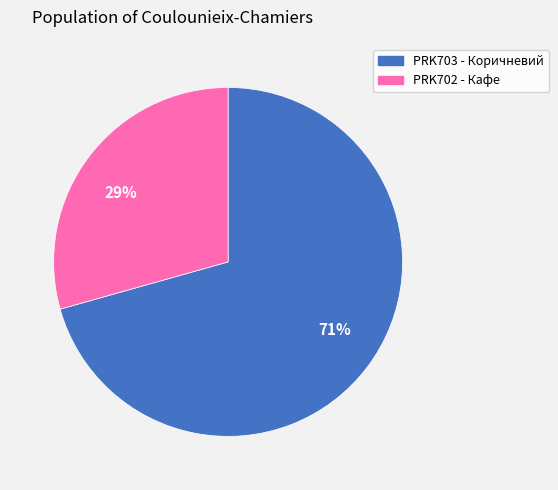

Between PRK703 - Коричневий and PRK702 - Кафе, which is larger?

PRK703 - Коричневий